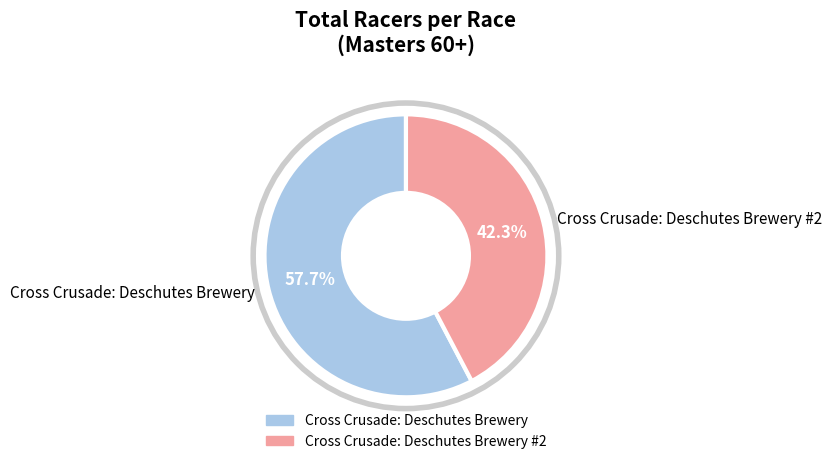

To the nearest percent, what is the difference between the Cross Crusade: Deschutes Brewery #2 and Cross Crusade: Deschutes Brewery slice percentages?

15%